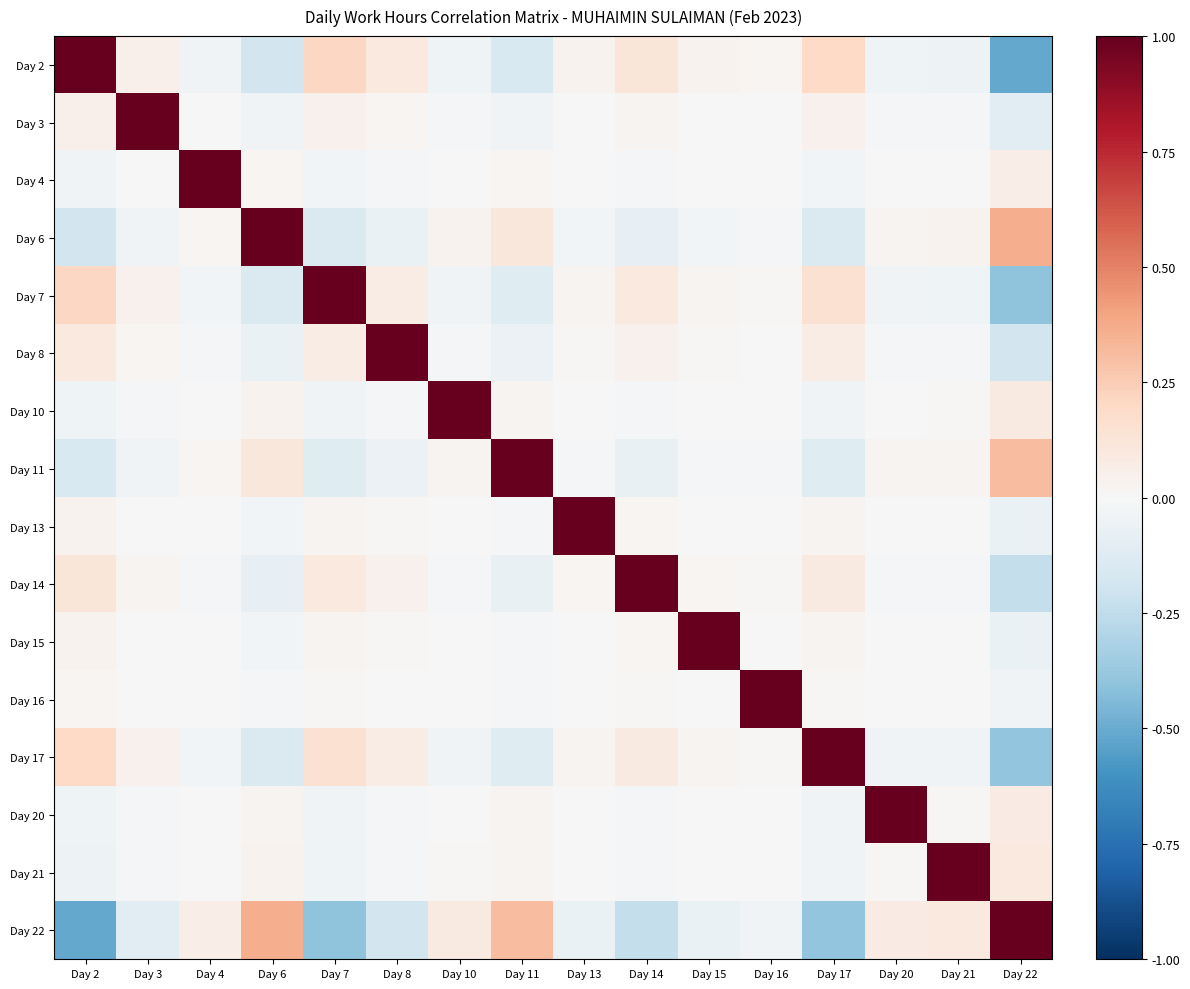

Count the number of categories in the chart.

16